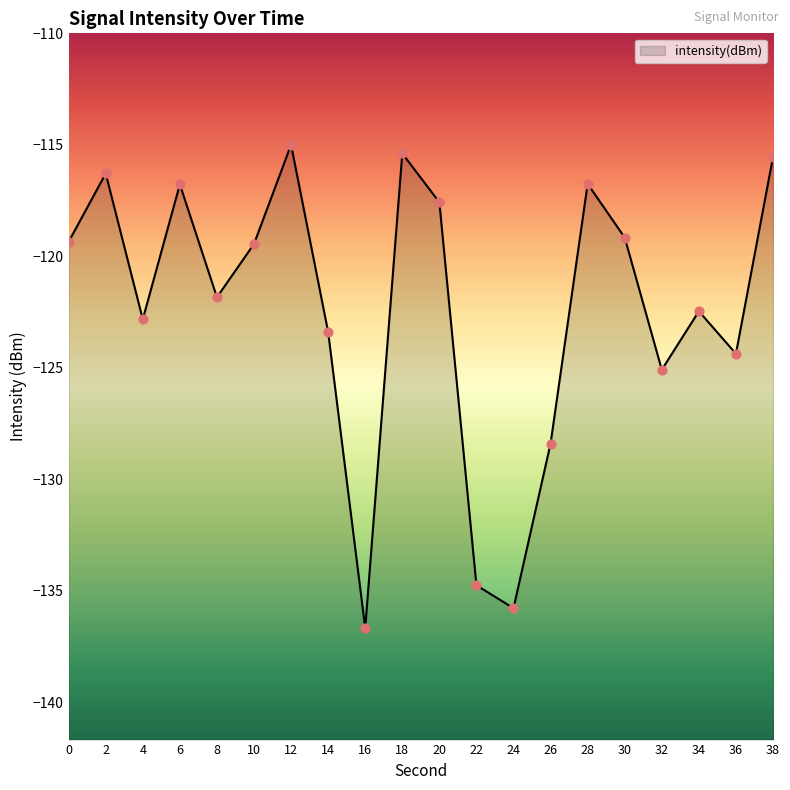

What is the change in value from 12 to 24?

-20.8